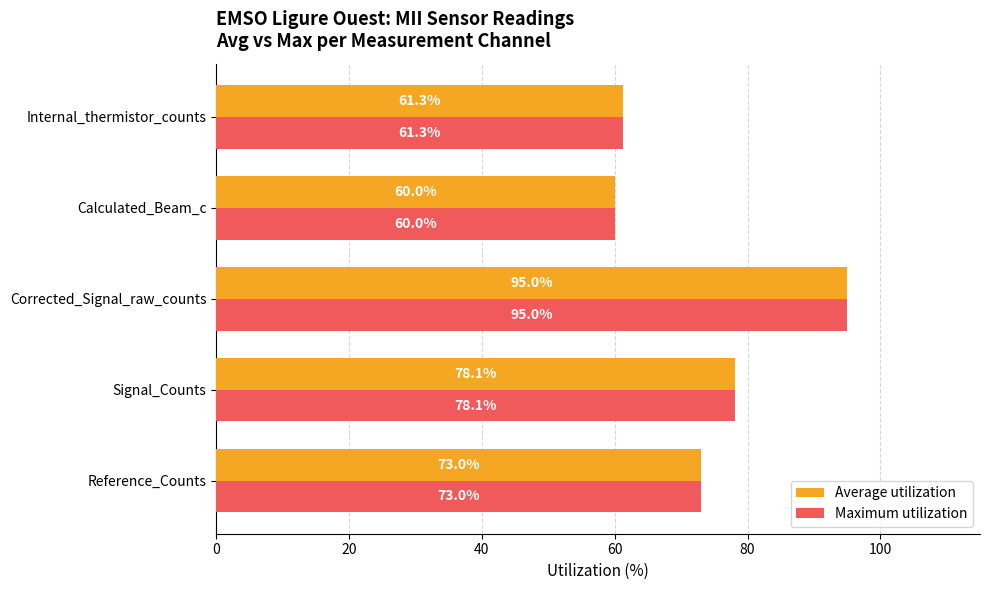

Which label corresponds to the largest value in the chart?

Corrected_Signal_raw_counts